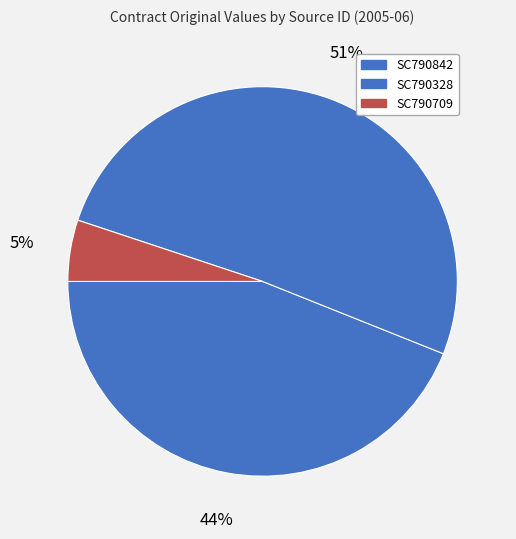

What is the largest slice in the pie chart?

SC790328